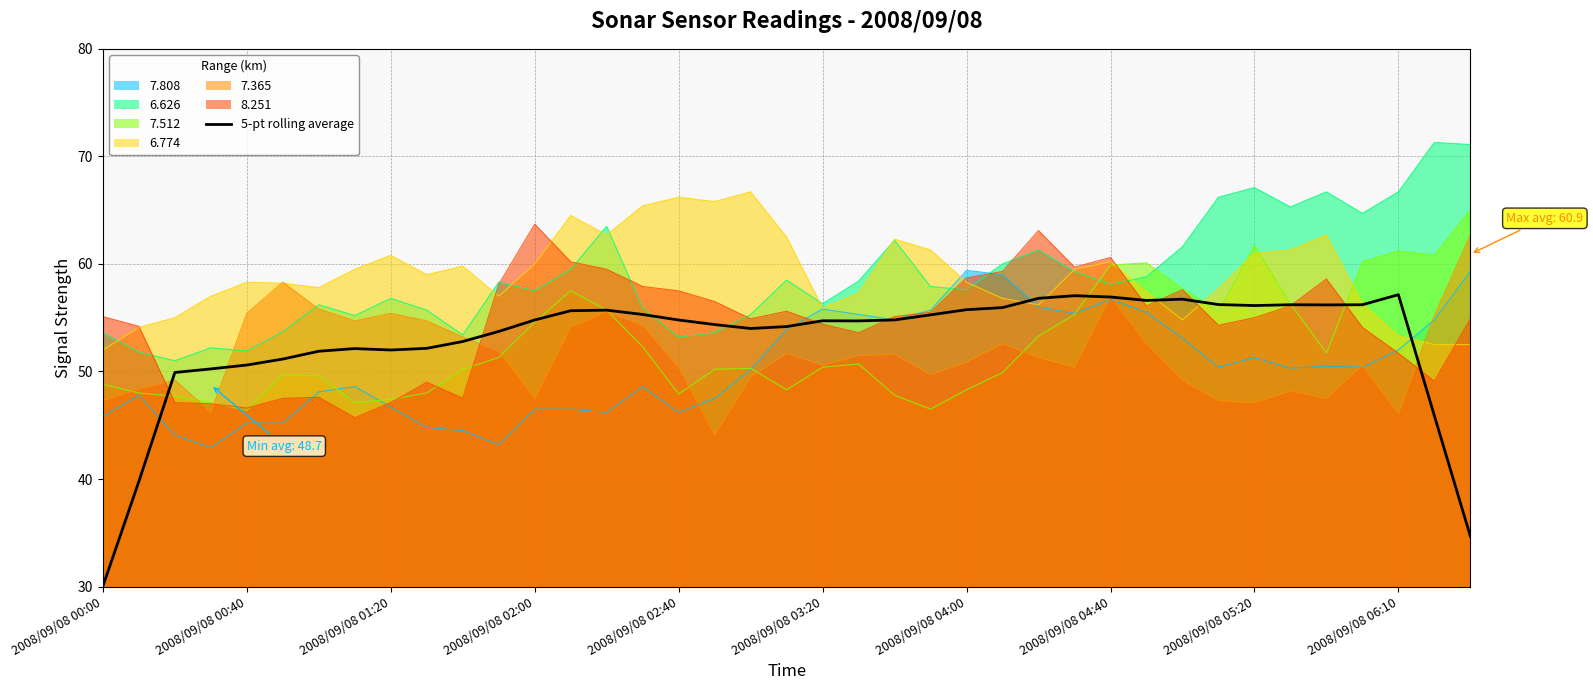

Where is the data nearest to the value 43?

37